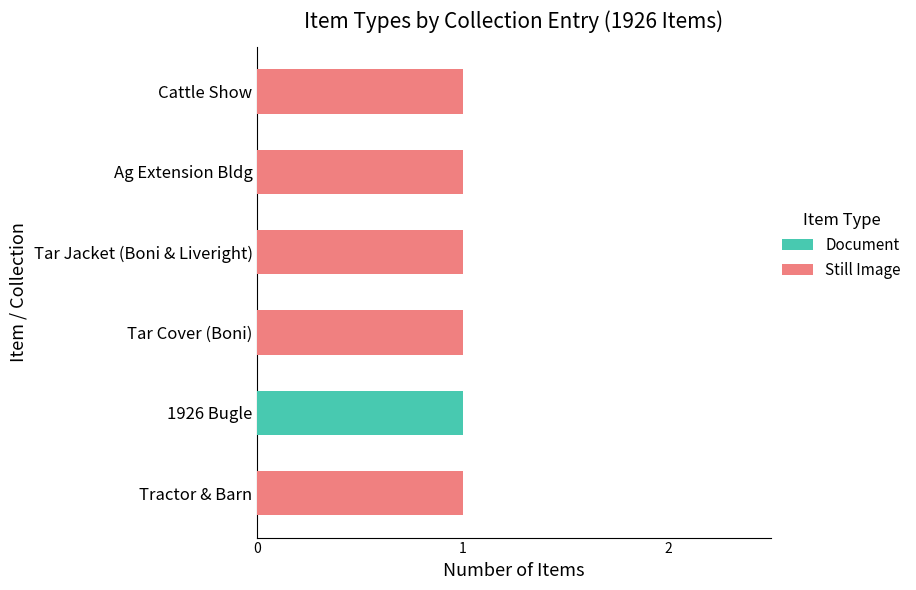

At which label does Document reach its peak?

1926 Bugle